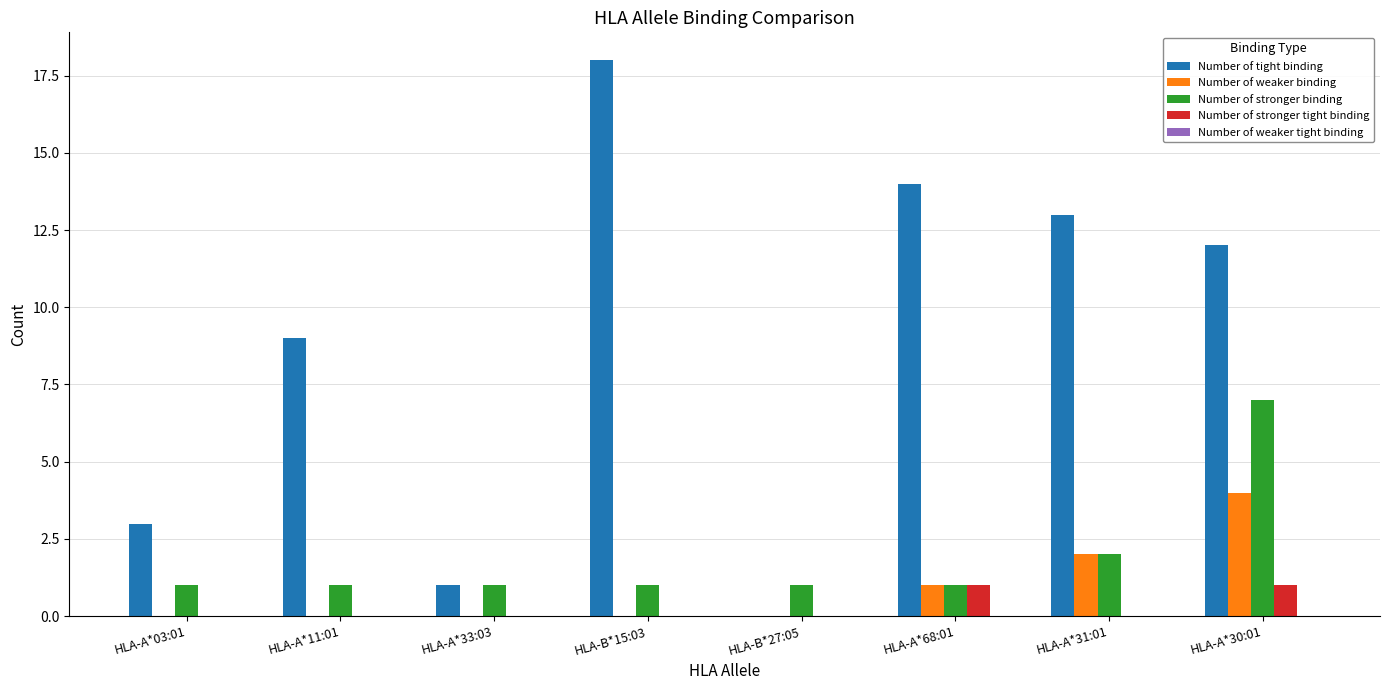

What is the greatest value displayed?

18